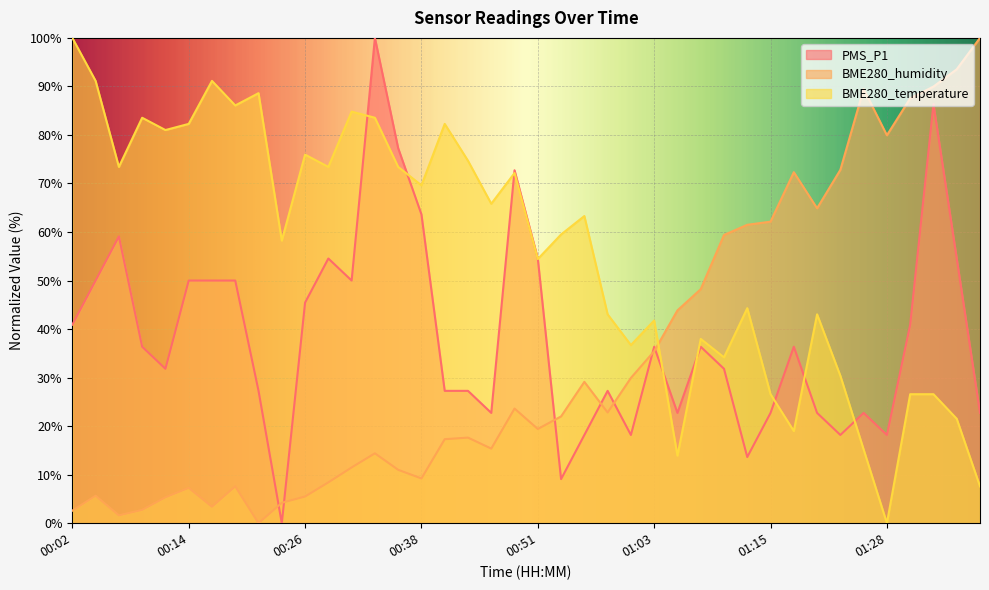

True or false: PMS_P1 has more than 1 interior local peaks.

True